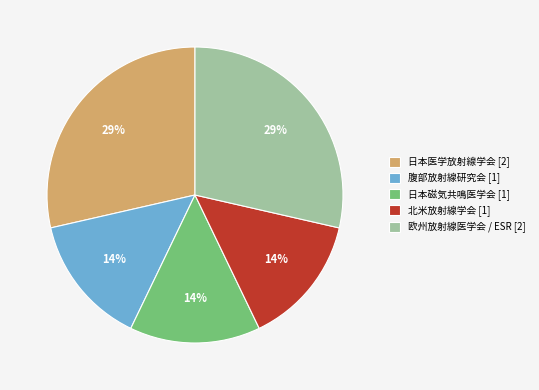

Which has a higher value, 腹部放射線研究会 [1] or 日本医学放射線学会 [2]?

日本医学放射線学会 [2]